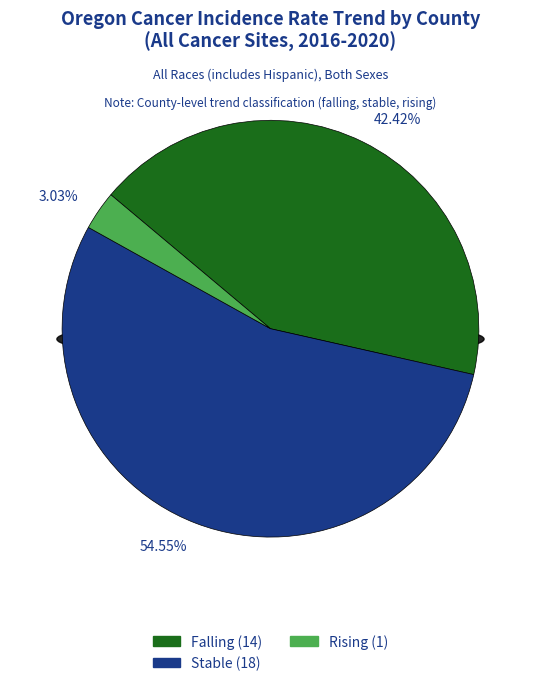

To the nearest percent, what is the combined percentage of rising and falling?

45%